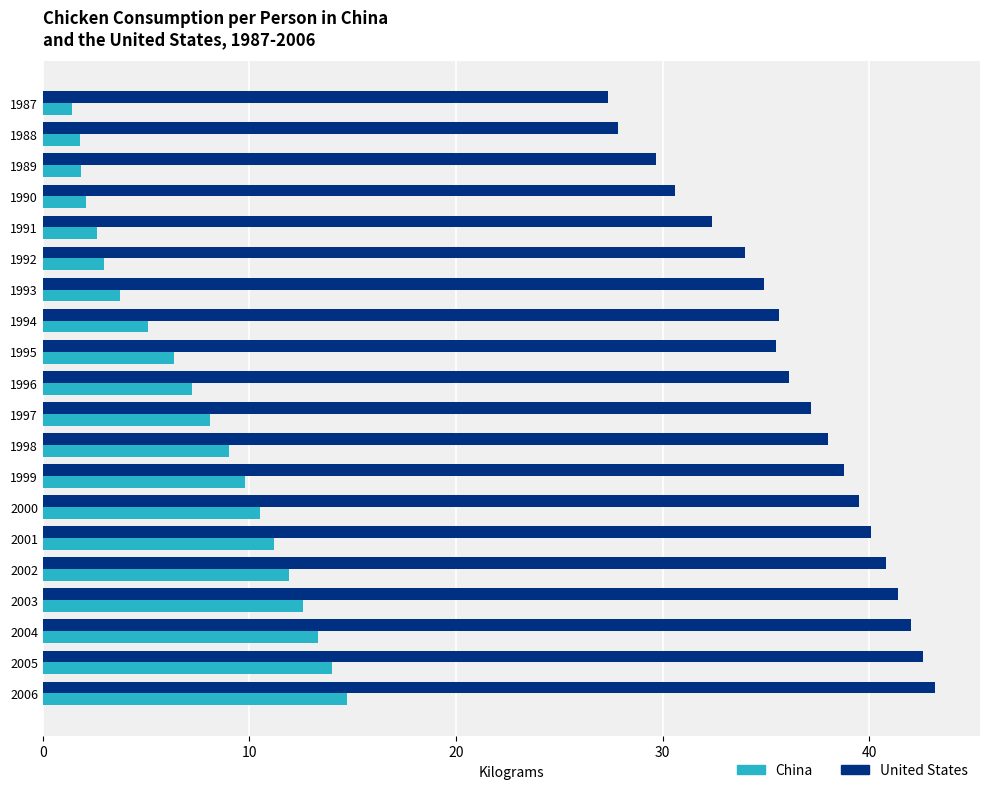

Read the China value at 1993.

3.7